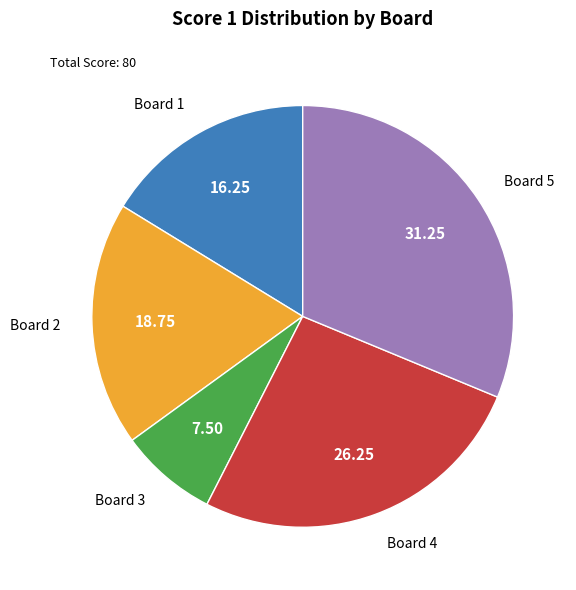

Does Board 3 account for over 50% of the chart?

No